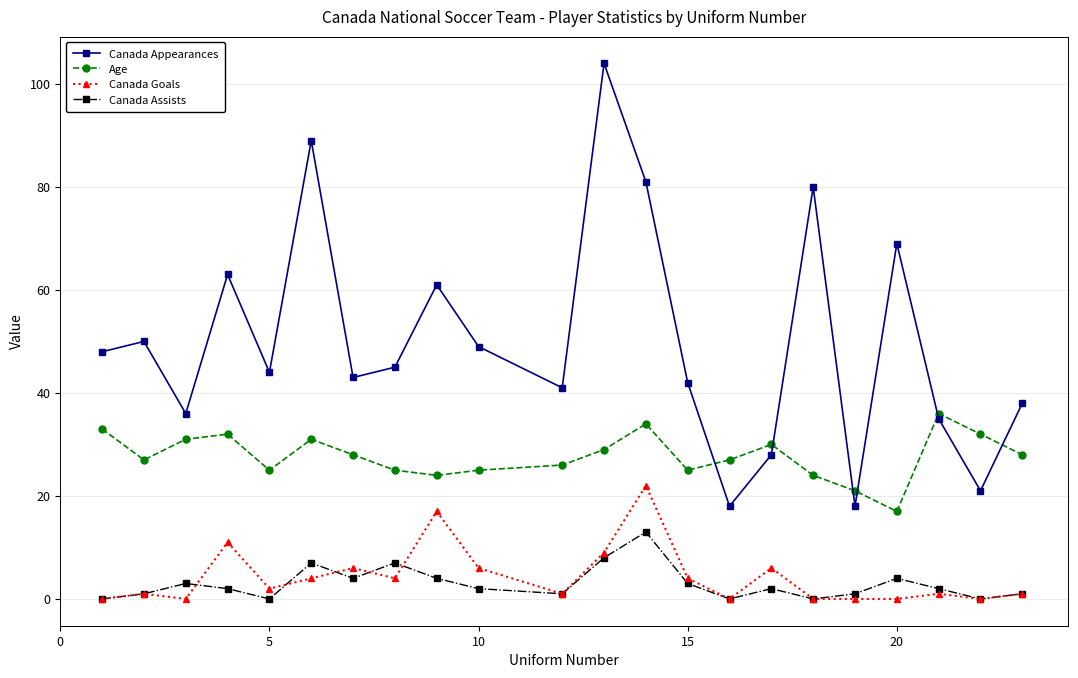

True or false: Age and Canada Assists intersect in this chart.

False